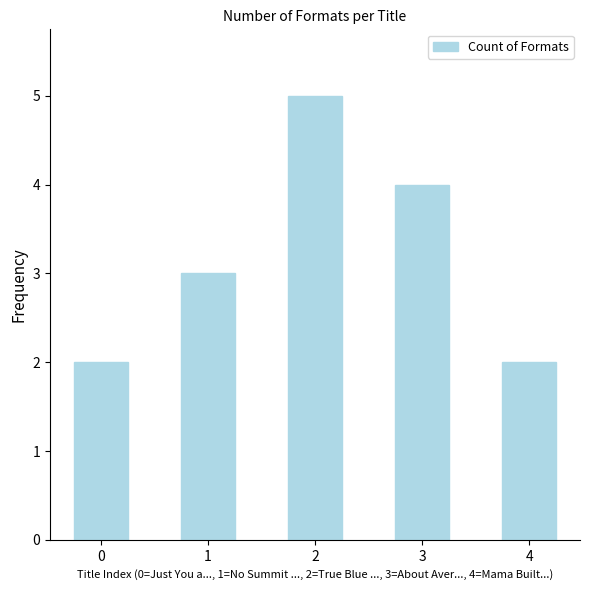

The chart shows a value of 2 at 0. True or false?

True